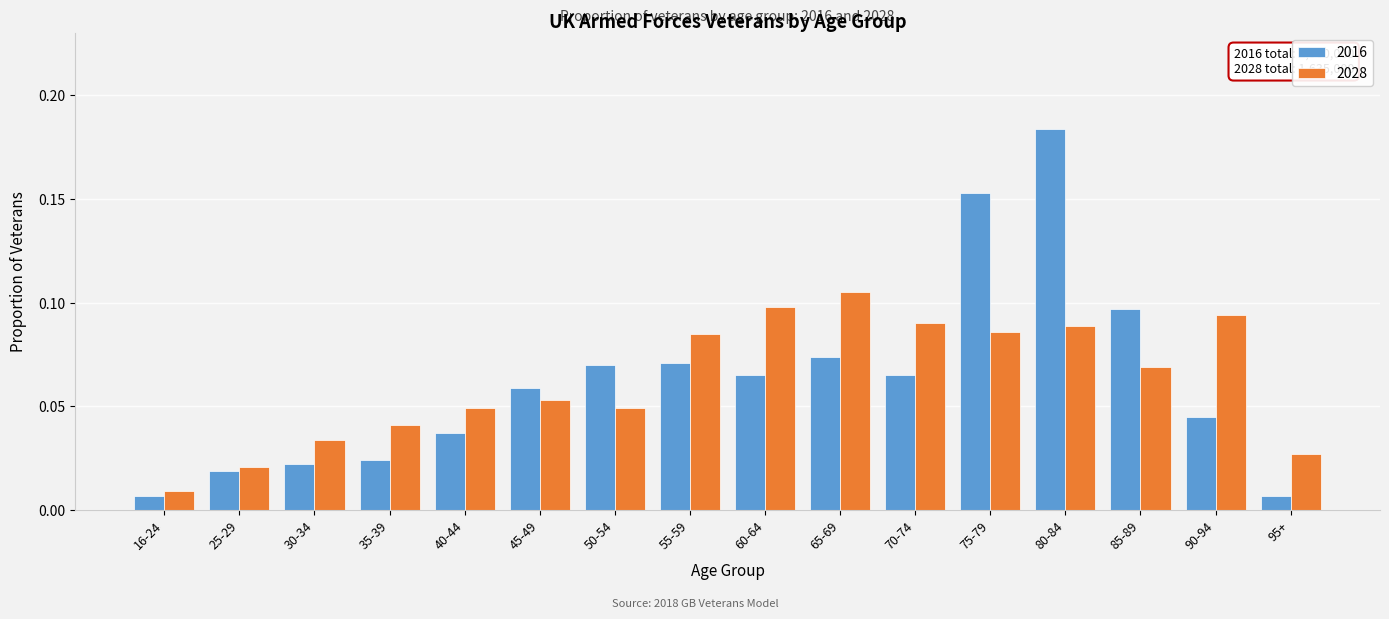

True or false: 2016 has a value of 0.1 at 60-64.

True